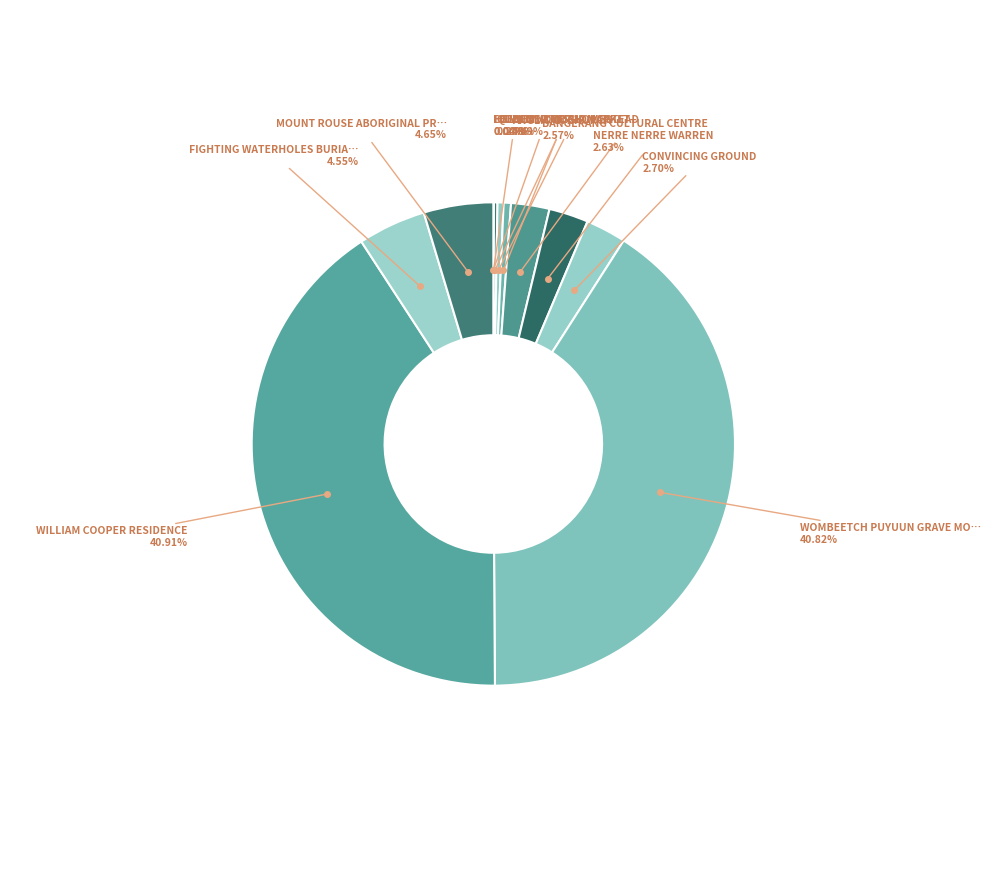

Is there any slice that represents more than half of the pie?

No